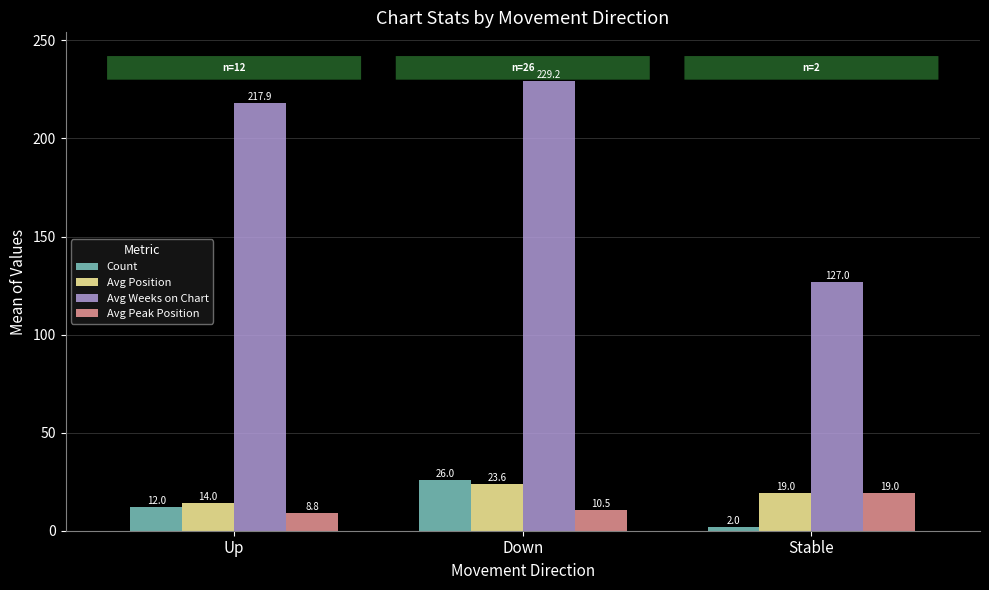

Which series has the largest total across all categories?

Avg Weeks on Chart